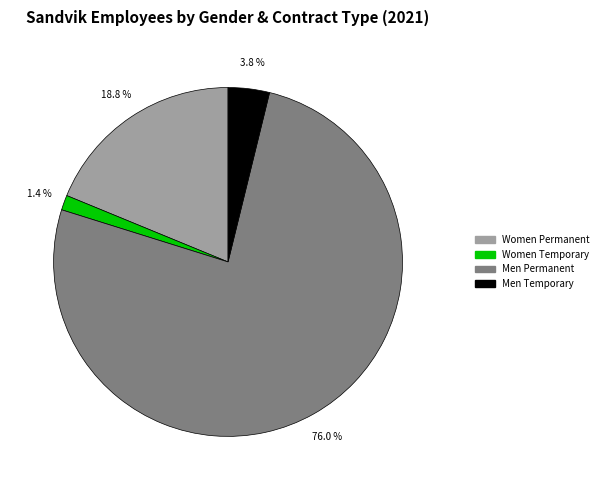

The Women Permanent slice represents 9% of the pie. True or false?

False